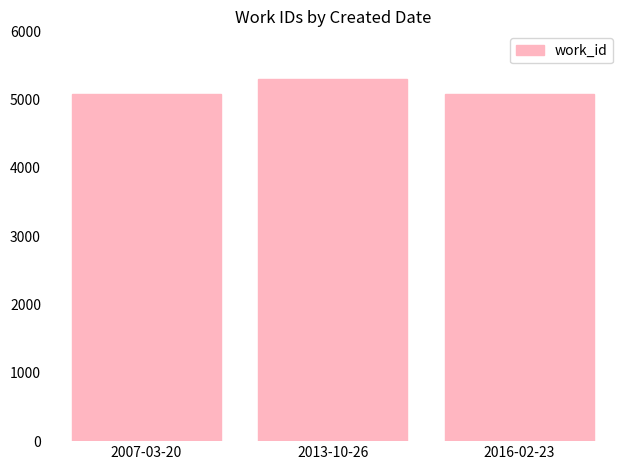

What is the change in value from 2013-10-26 to 2016-02-23?

-213